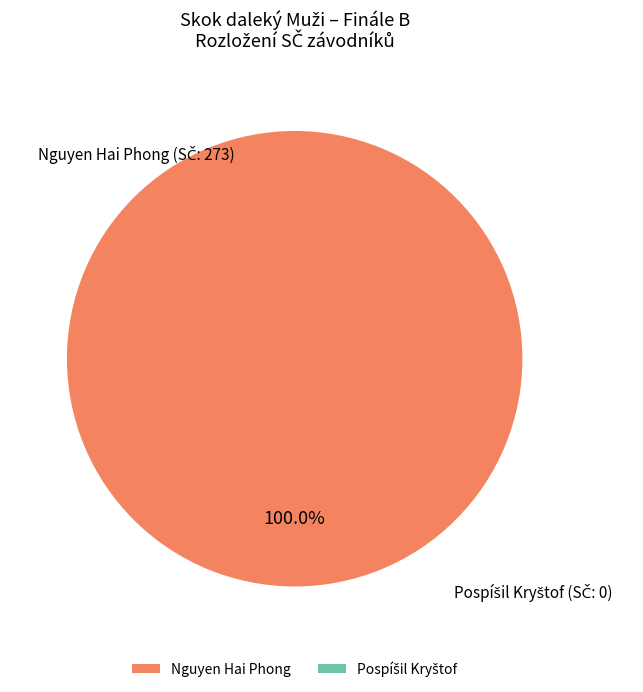

To the nearest percent, what is the difference between the largest and smallest slice percentages?

100%